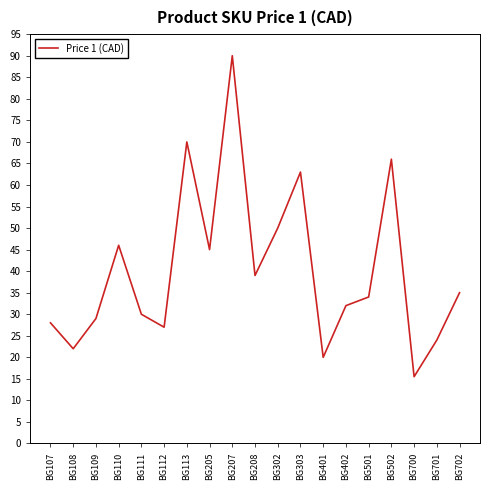

What is the average value?

40.3